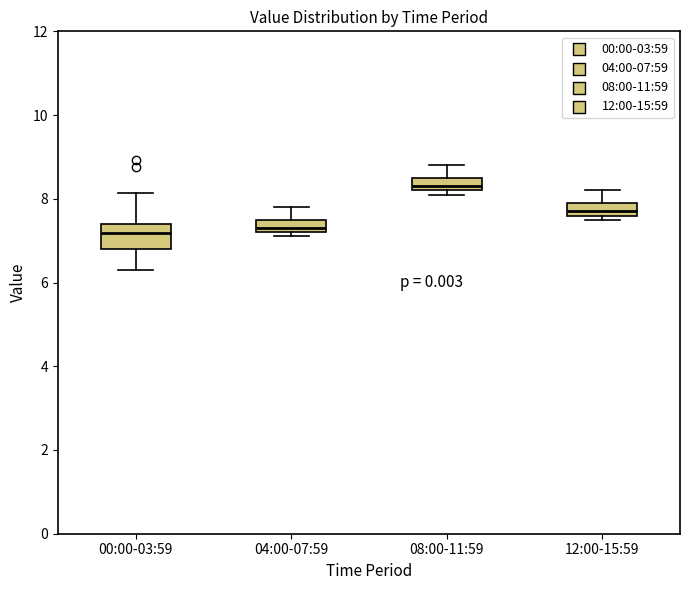

Comparing the boxes themselves (not the whiskers), which one is the tallest?

00:00-03:59